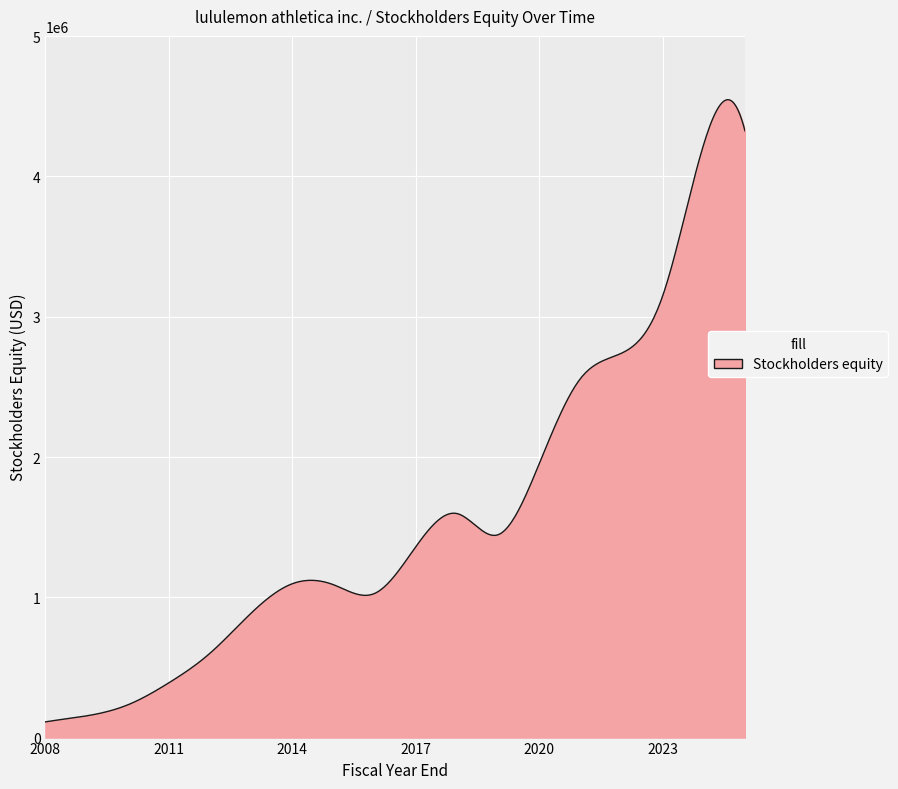

What is the minimum value shown in the chart?

112034.0